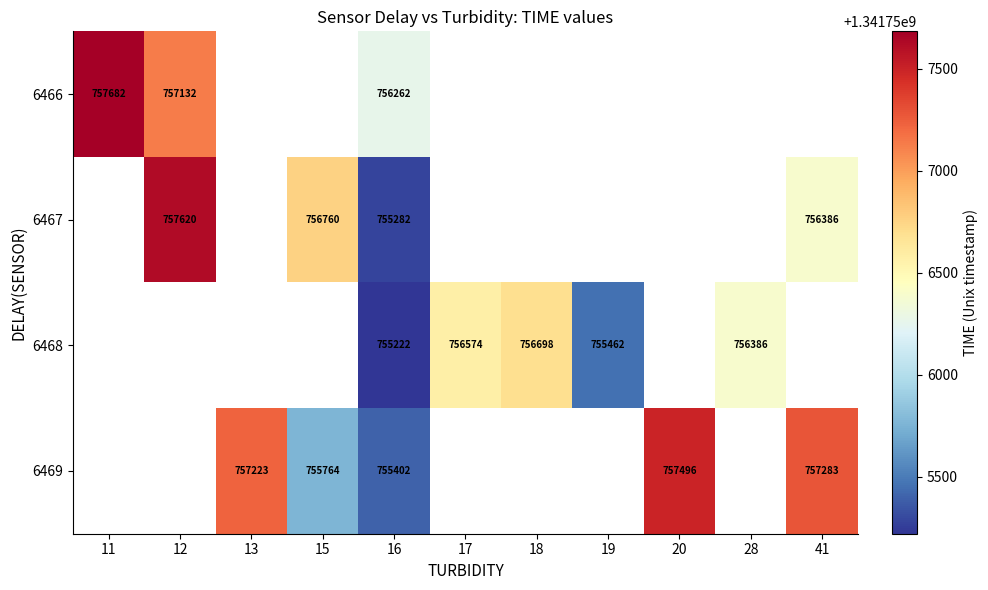

At 16, list the series in order from smallest to largest.

6468, 6467, 6469, 6466